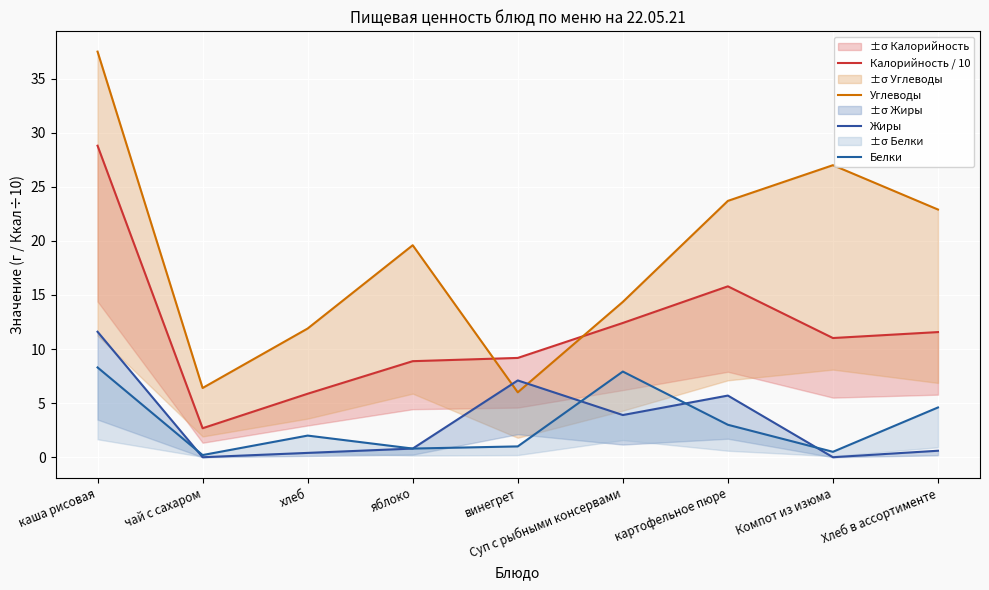

Is it true that Жиры equals 5.7 at картофельное пюре?

True